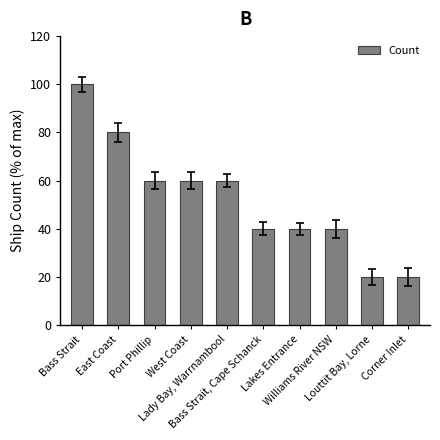

What is the change in value from West Coast to Lakes Entrance?

-20